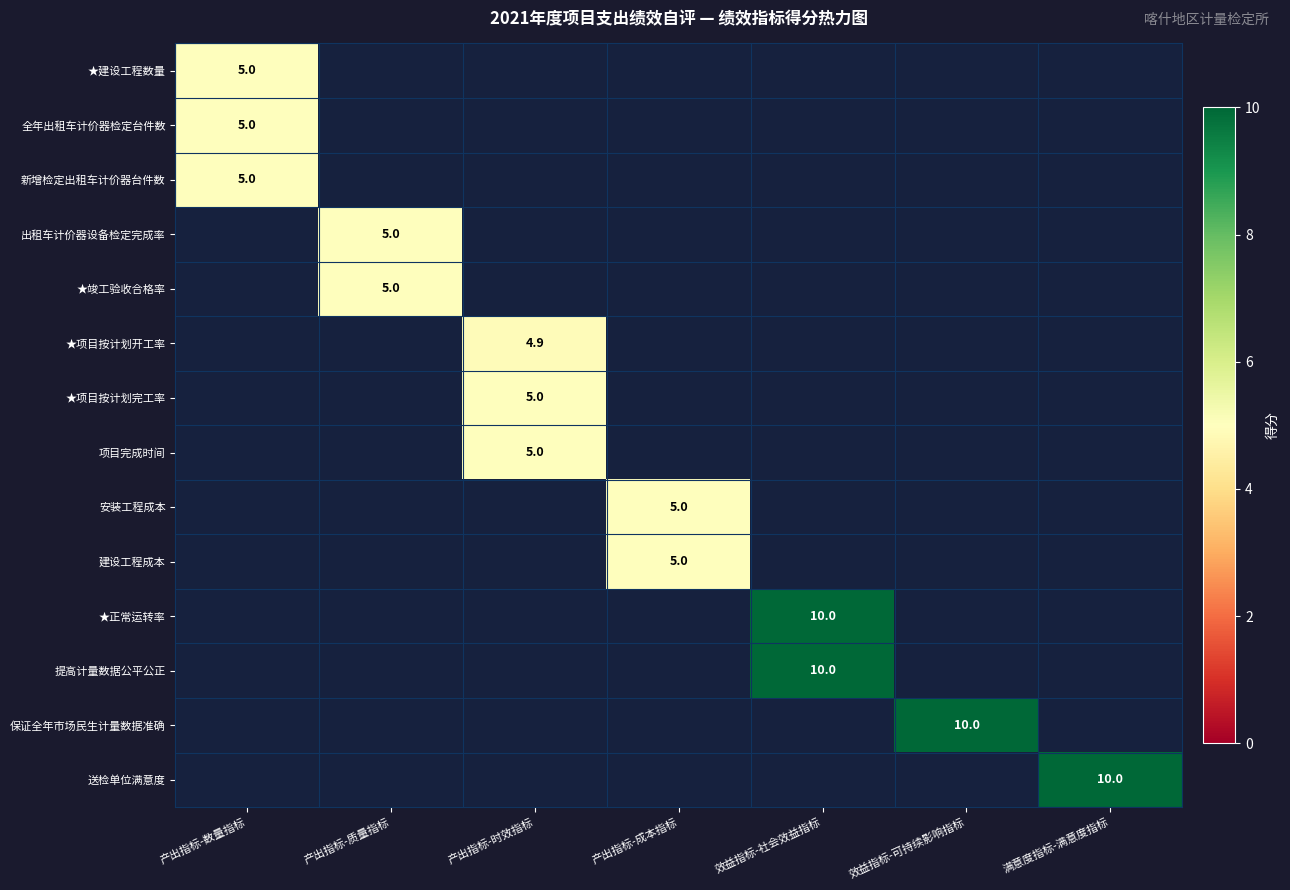

True or false: 送检单位满意度 has a value of 4.2 at 满意度指标-满意度指标.

False